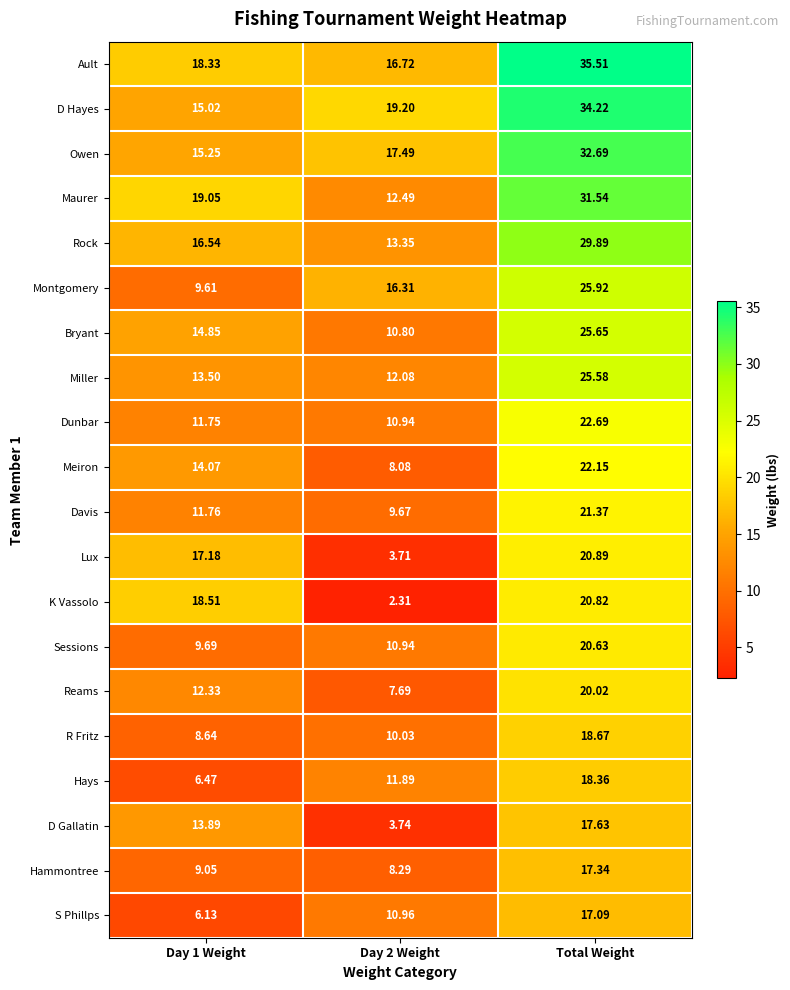

What is the smallest value displayed?

2.3